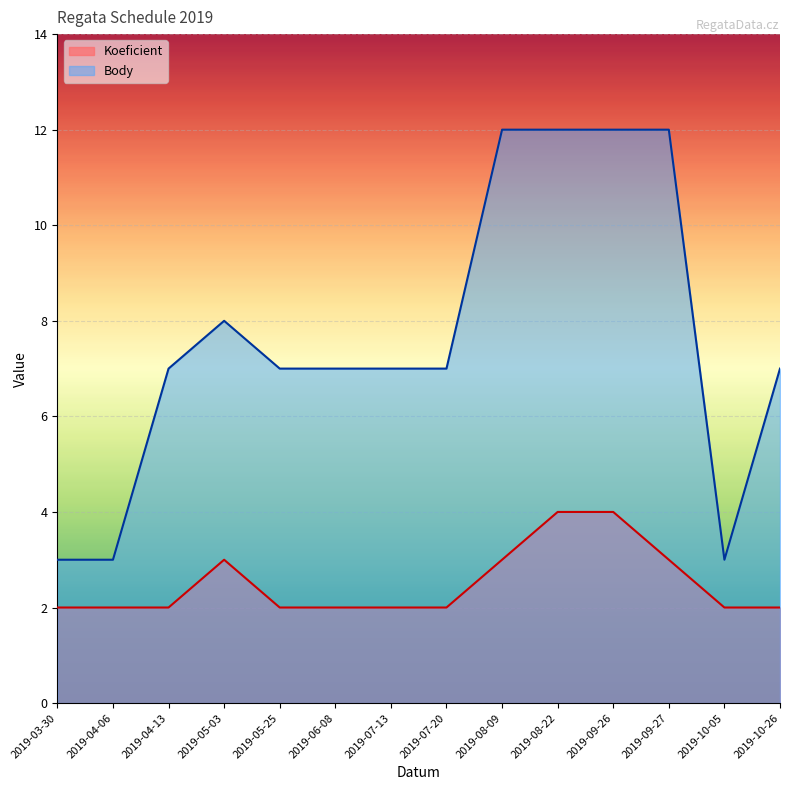

How many distinct data groups are displayed?

2